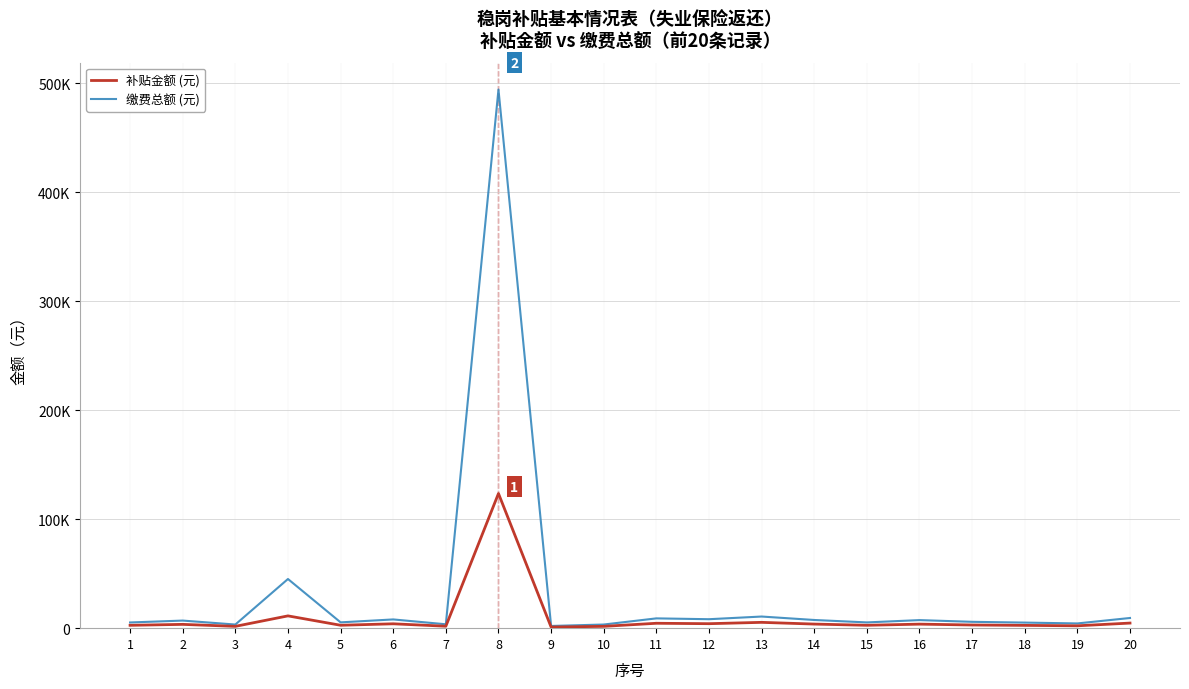

Rank the series at 1 from highest to lowest value.

缴费总额 (元), 补贴金额 (元)